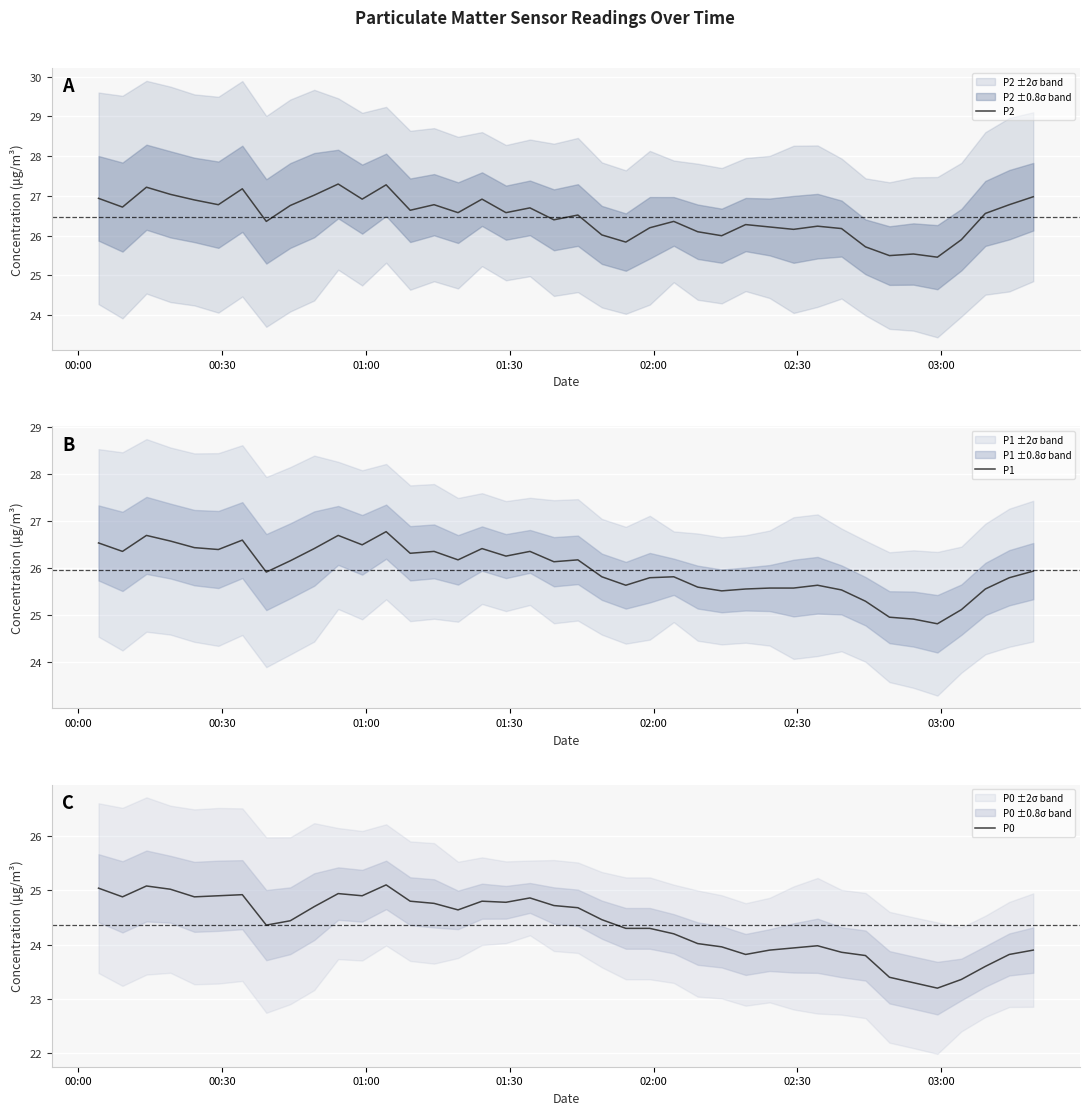

Where is the first local minimum for P1?

00:30